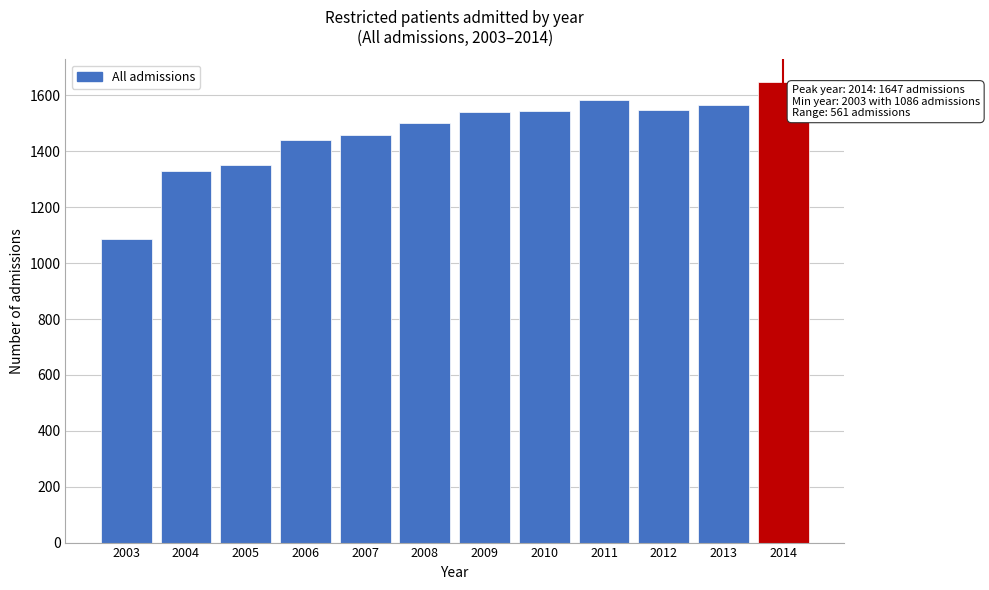

What is the average value?

1466